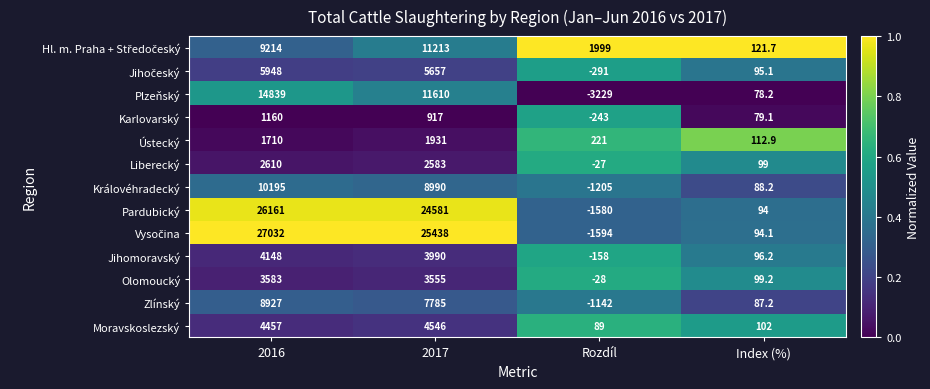

The Pardubický series shows 38468.0 at 2017. True or false?

False